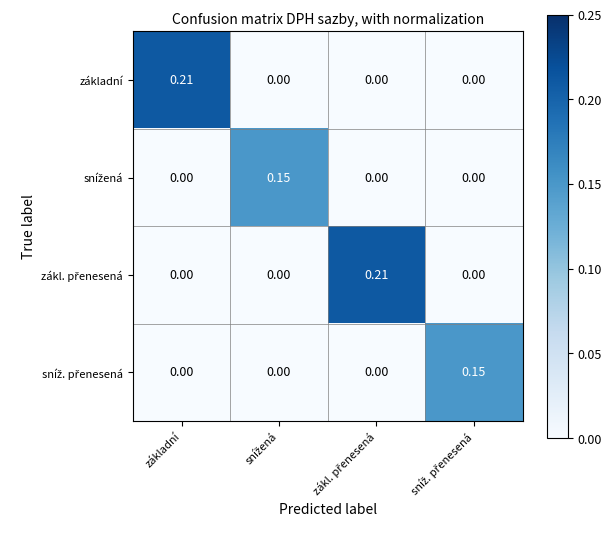

How many distinct data groups are displayed?

4